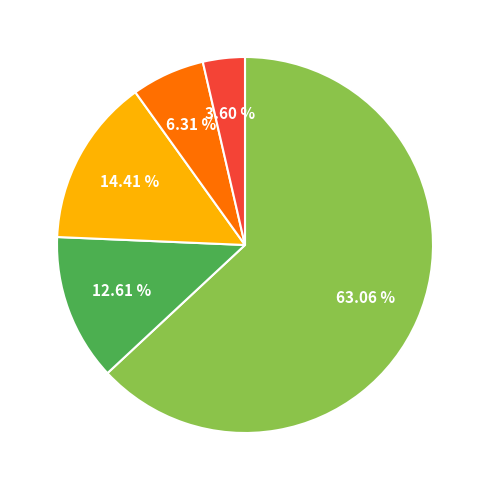

Is there a majority slice in this chart?

Yes